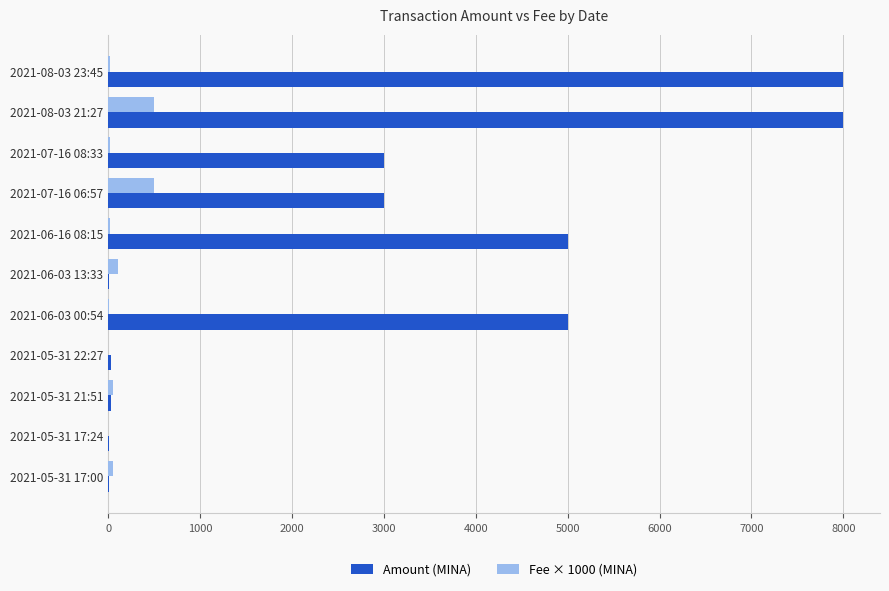

At which category is the sum across all series the highest?

2021-08-03 21:27